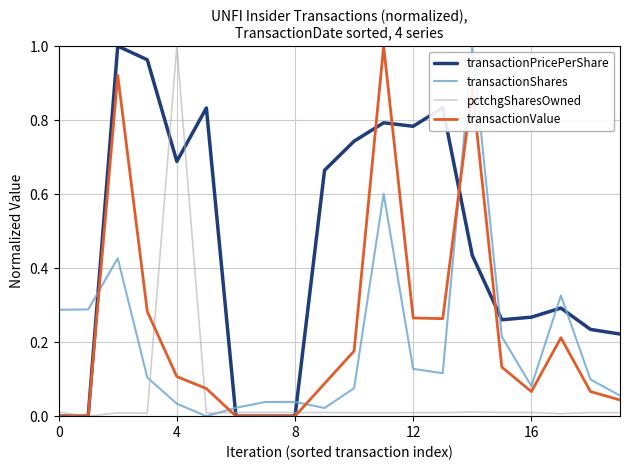

Count the number of data series in this chart.

4